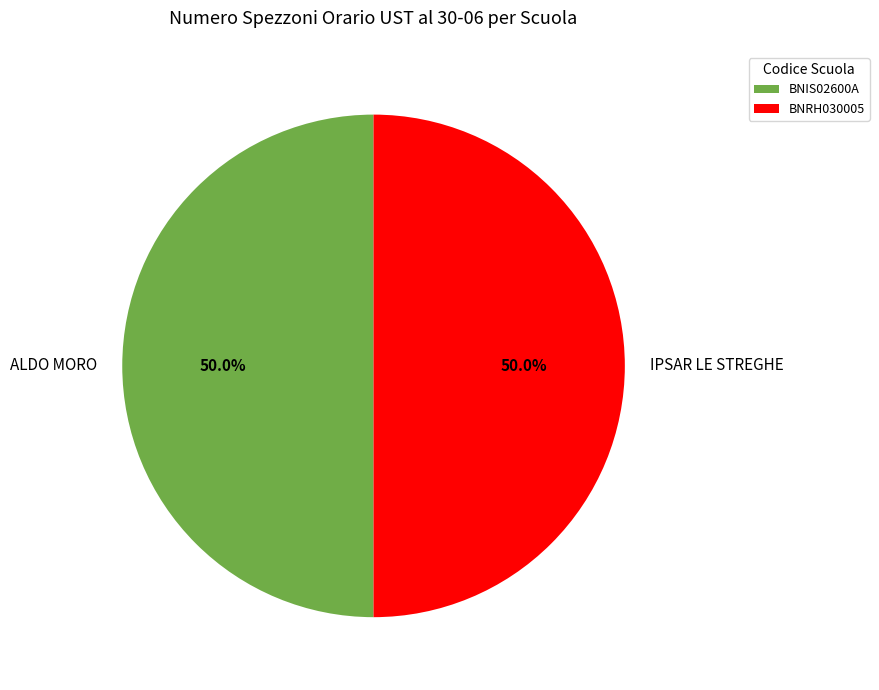

To the nearest percent, what percentage of the pie is BNIS02600A?

50%